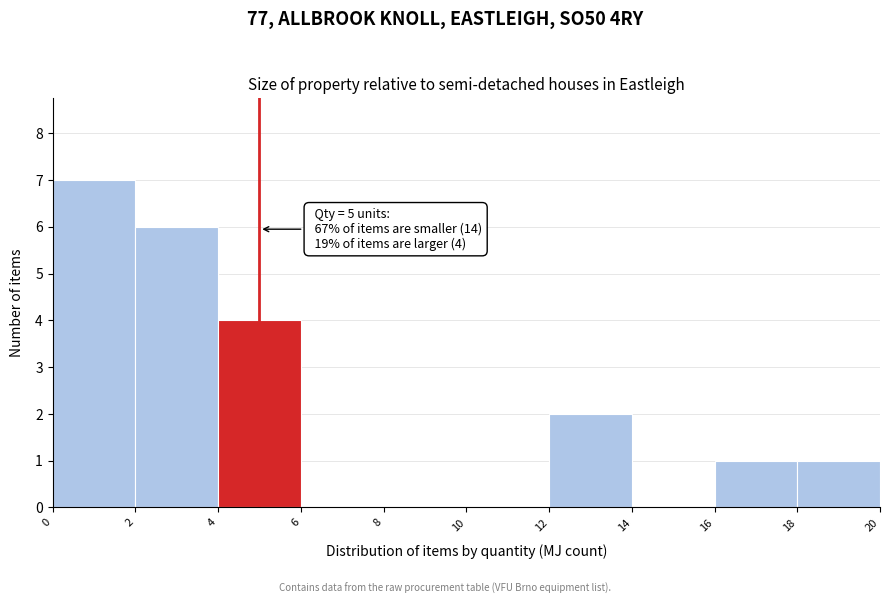

Which range on the x-axis has the tallest bar?

0 to 2